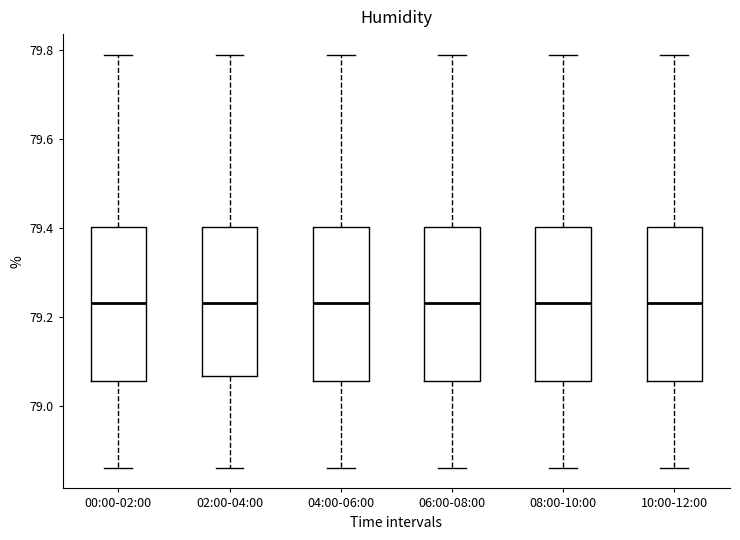

Where does the median line of the box for 08:00-10:00 sit on the y-axis? The values are not printed on the chart, so give them approximately, as read against the axis.

79.24